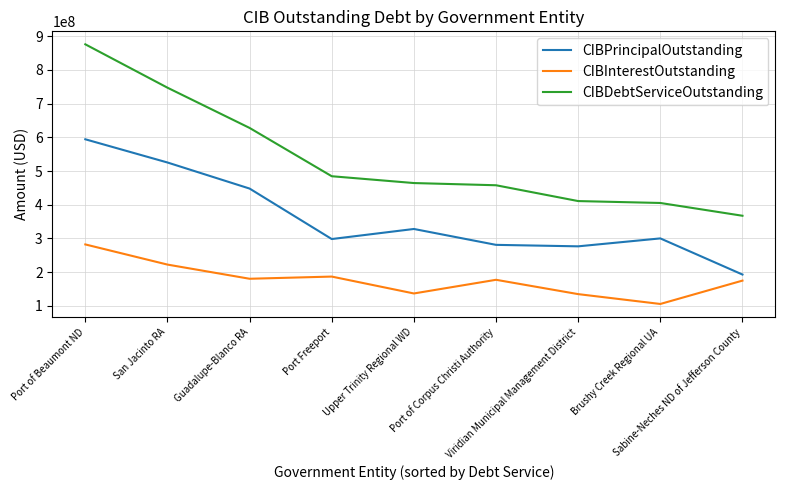

How many values in the CIBInterestOutstanding series exceed 176973339?

5